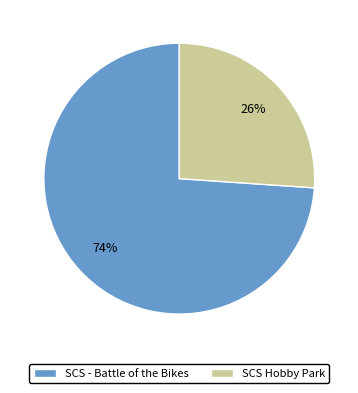

The SCS Hobby Park slice represents 21% of the pie. True or false?

False